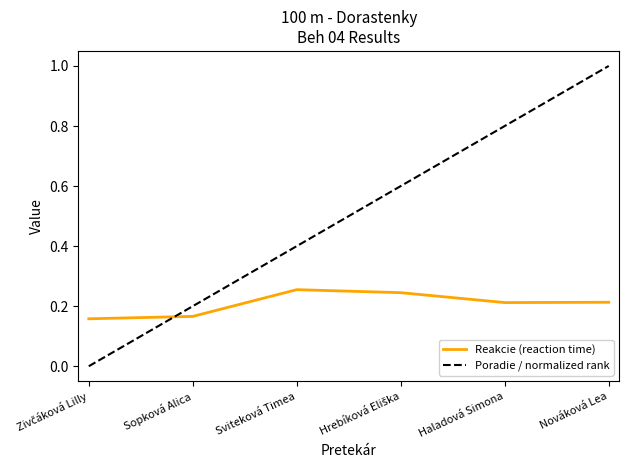

What are all the series names shown in the legend?

Reakcie (reaction time), Poradie / normalized rank